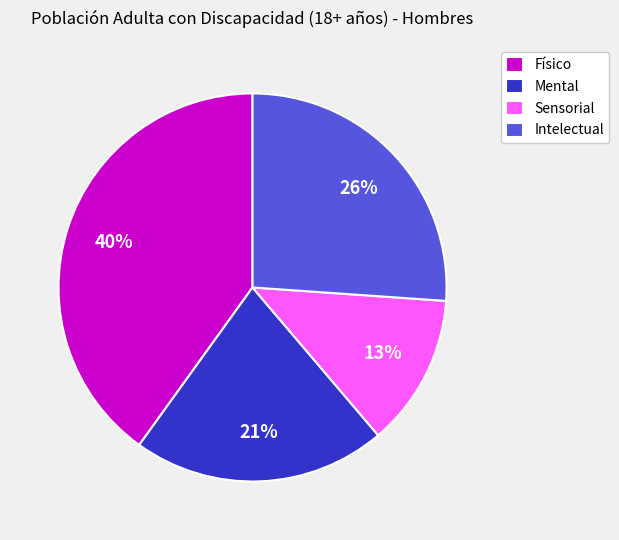

Which category has the biggest portion of the pie?

Físico